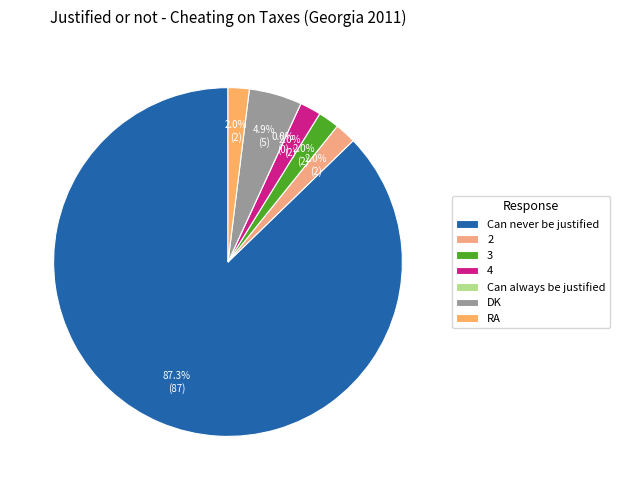

Is it true that Can always be justified is 1% of the pie?

False